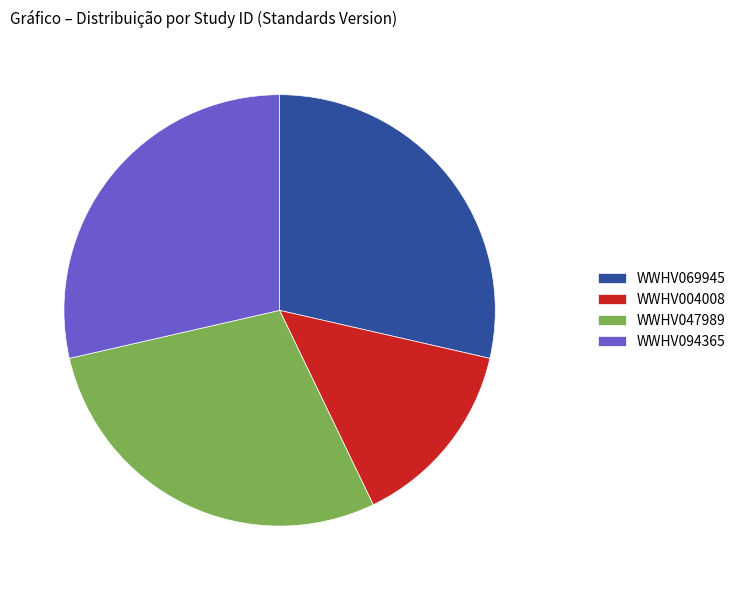

What is the ratio of the value at WWHV004008 to the value at WWHV047989?

0.5